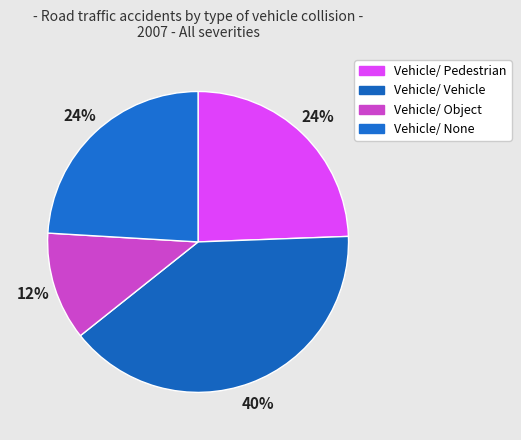

To the nearest percent, what is the combined percentage of Vehicle/ Object and Vehicle/ Pedestrian?

36%